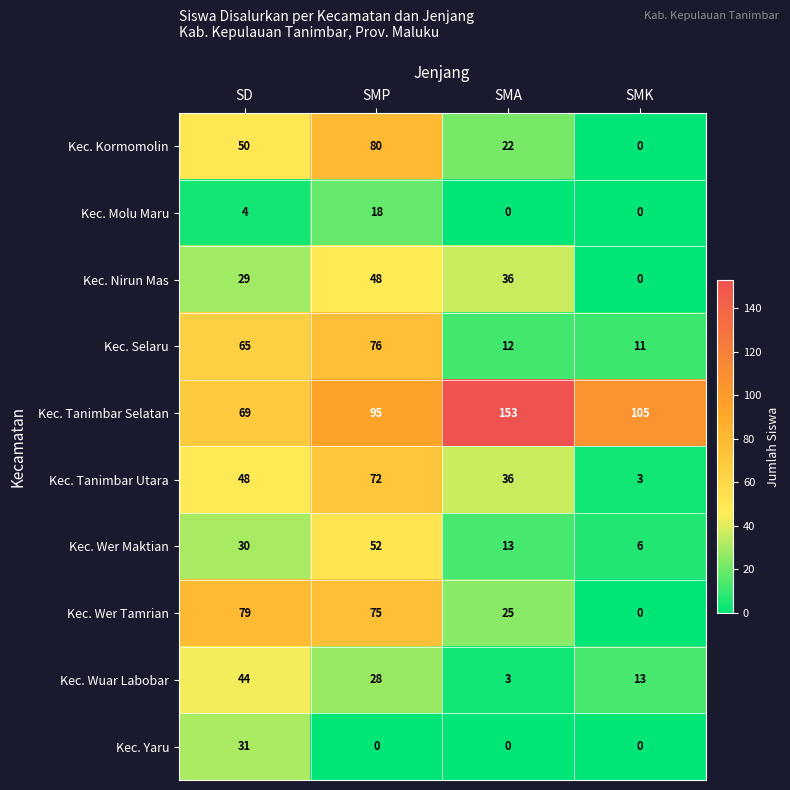

Which series changed the most between SMA and SMK?

Kec. Tanimbar Selatan